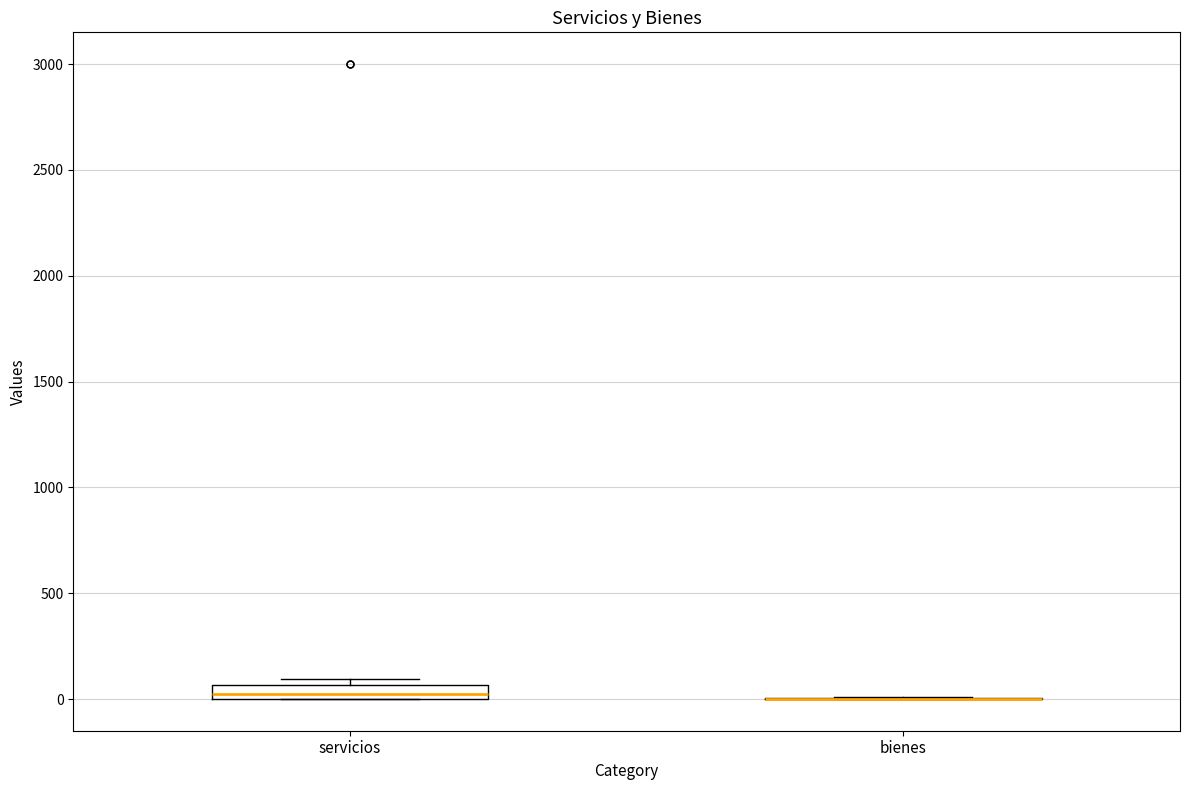

Where is the lower edge of the box for servicios on the y-axis? The values are not printed on the chart, so give them approximately, as read against the axis.

0